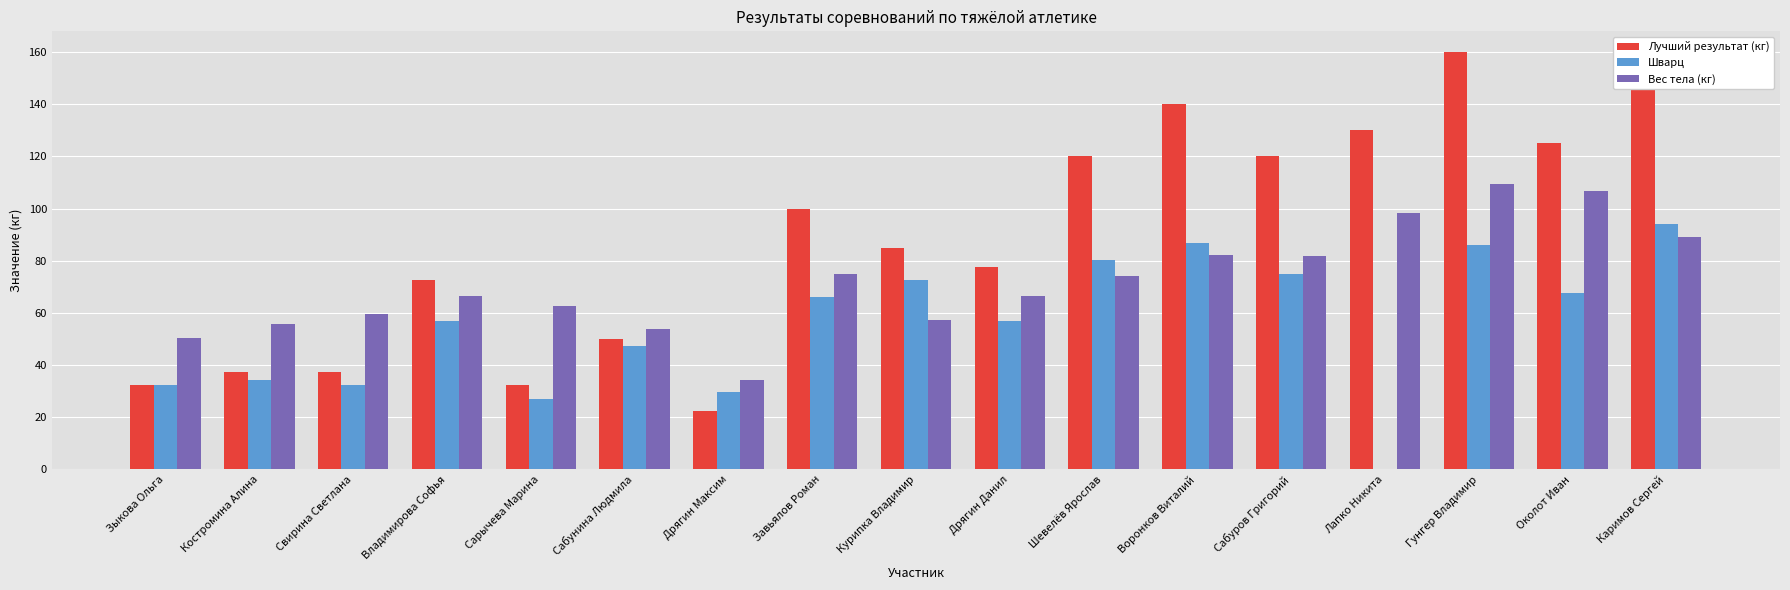

Rank the series by their average value, from highest to lowest.

Лучший результат (кг), Вес тела (кг), Шварц